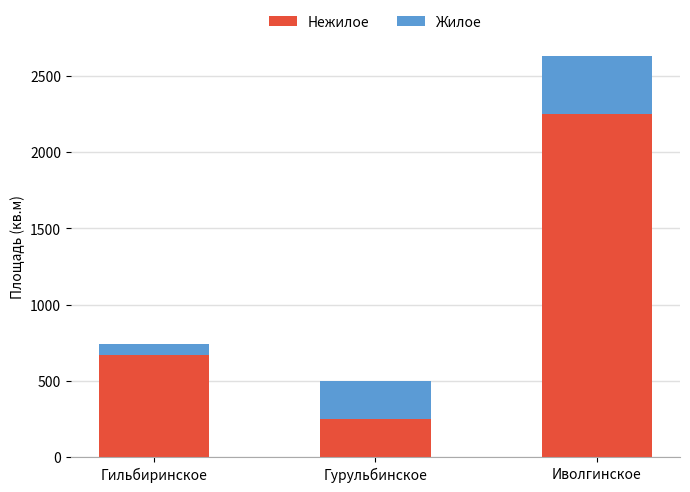

What is the total value across all series at Гильбиринское?

744.1